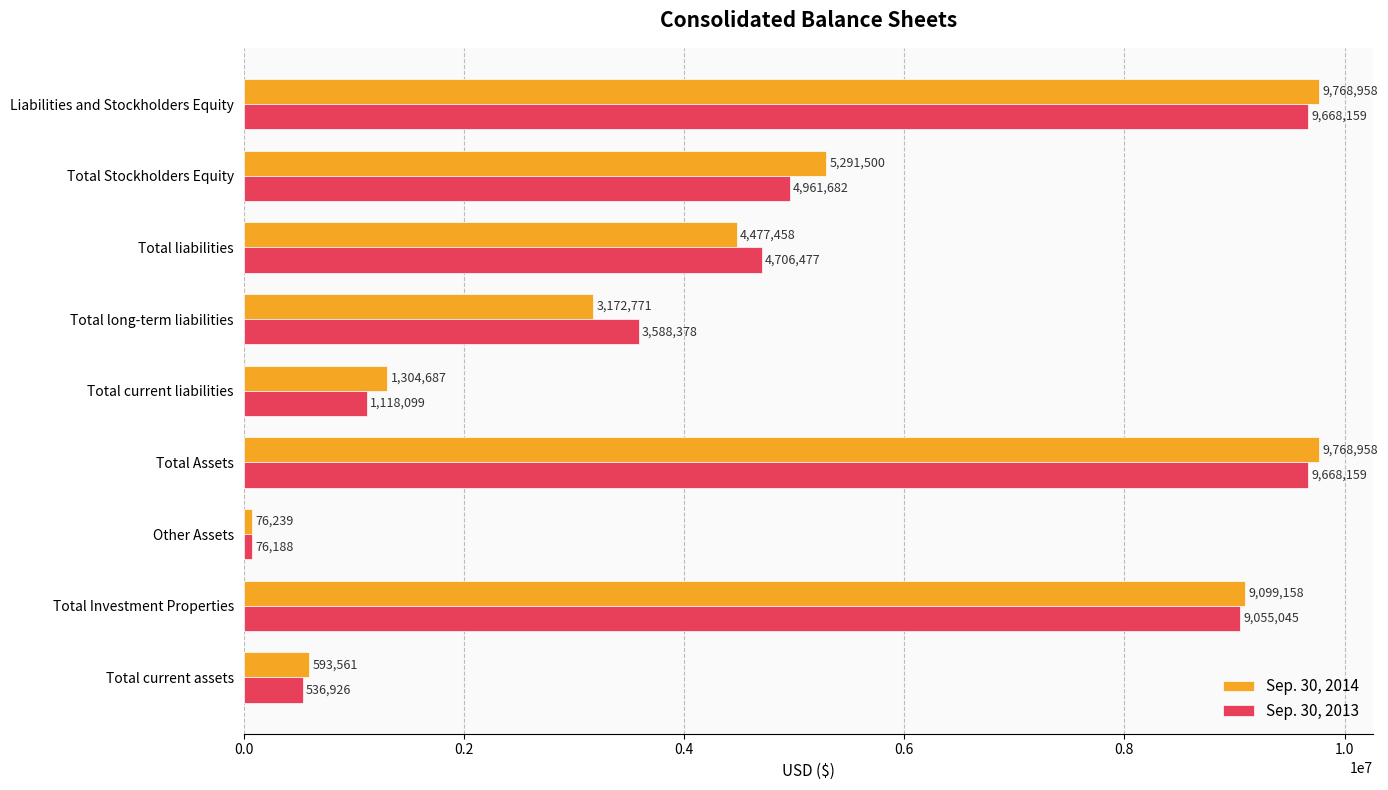

Rank the series by their maximum value, from lowest to highest.

Sep. 30, 2013, Sep. 30, 2014